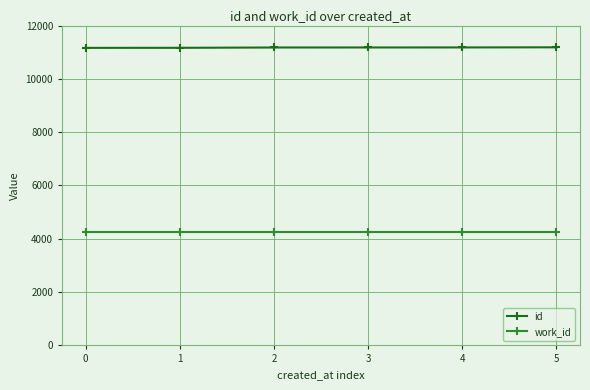

True or false: work_id and id intersect in this chart.

False